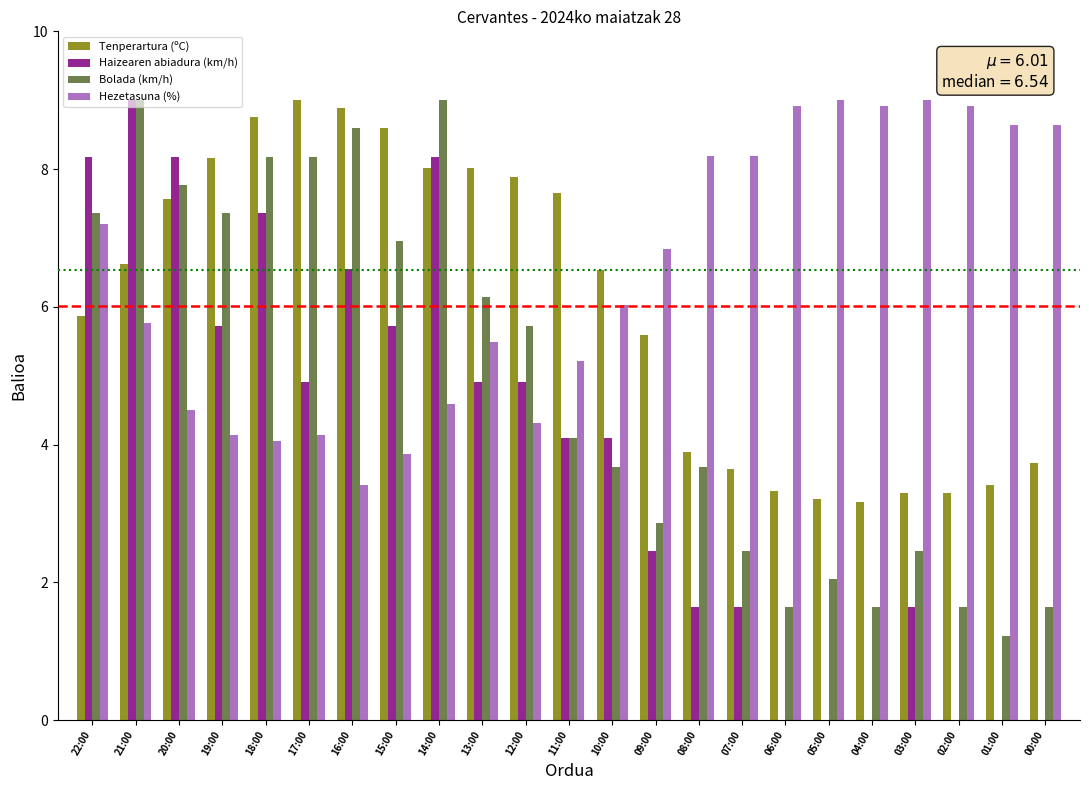

What is the average value of the Bolada (km/h) series?

4.9